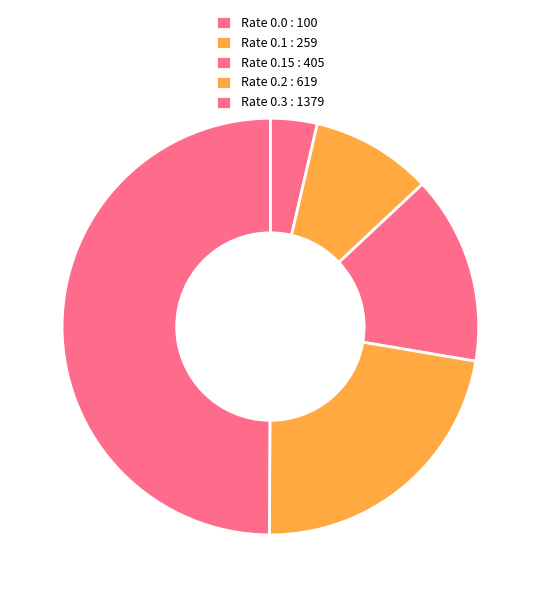

How many slices are in this pie chart?

5